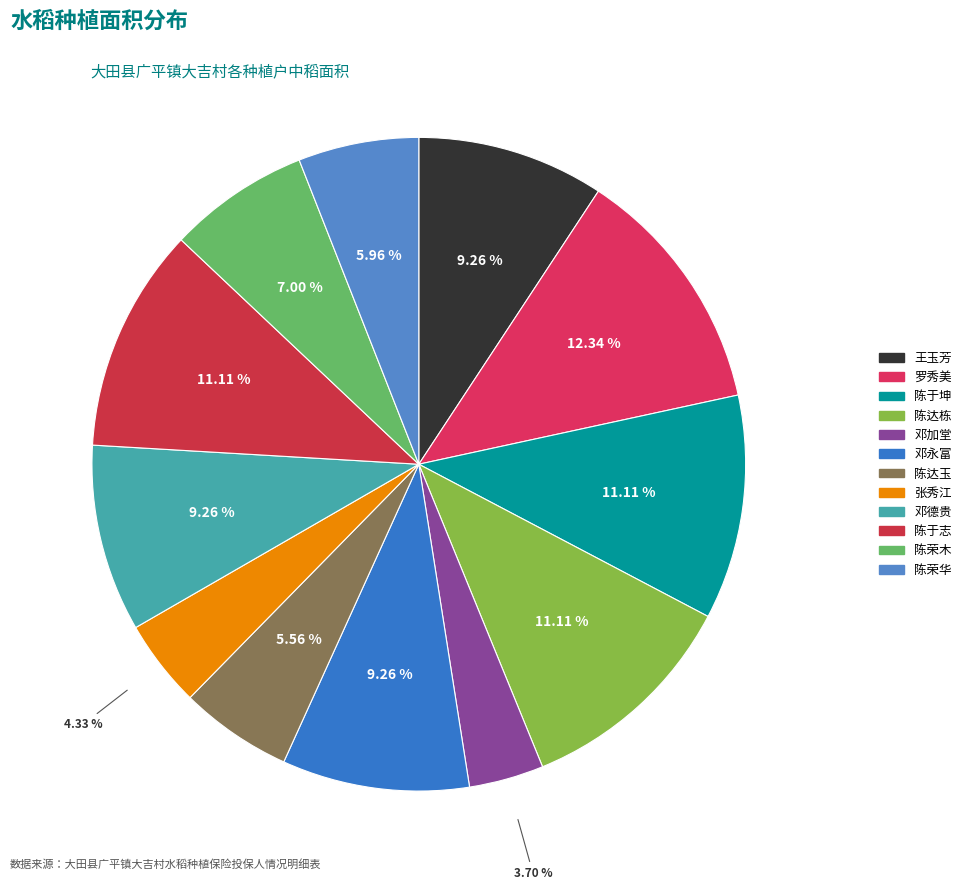

Does any single category account for the majority?

No